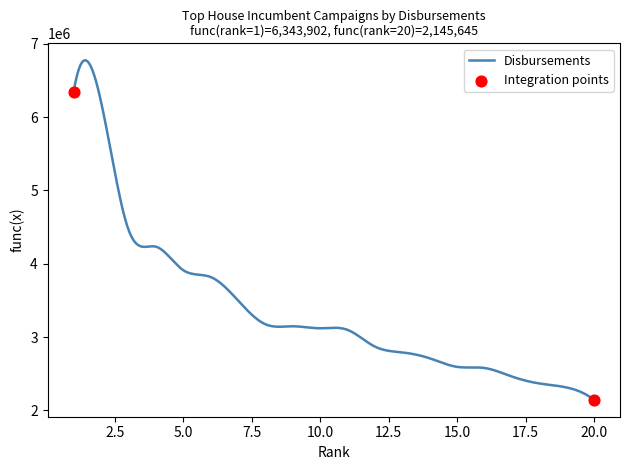

What is the difference between the maximum and minimum values?

4629132.4